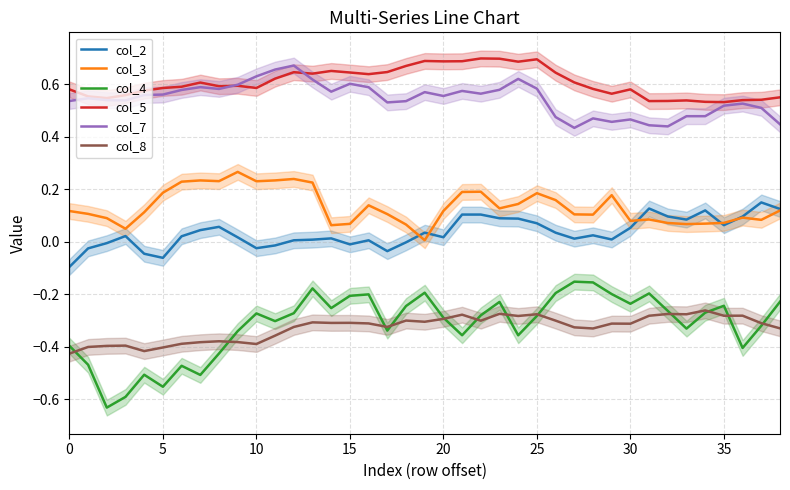

Is it true that col_2 equals 0.0 at 30?

False